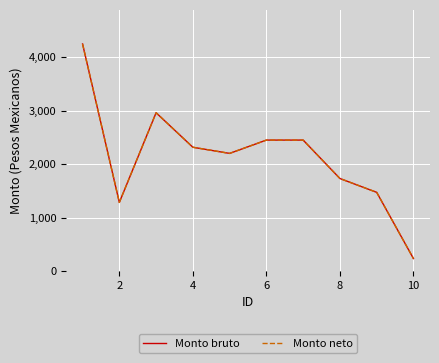

What is the highest value of the Monto neto series?

4245.9